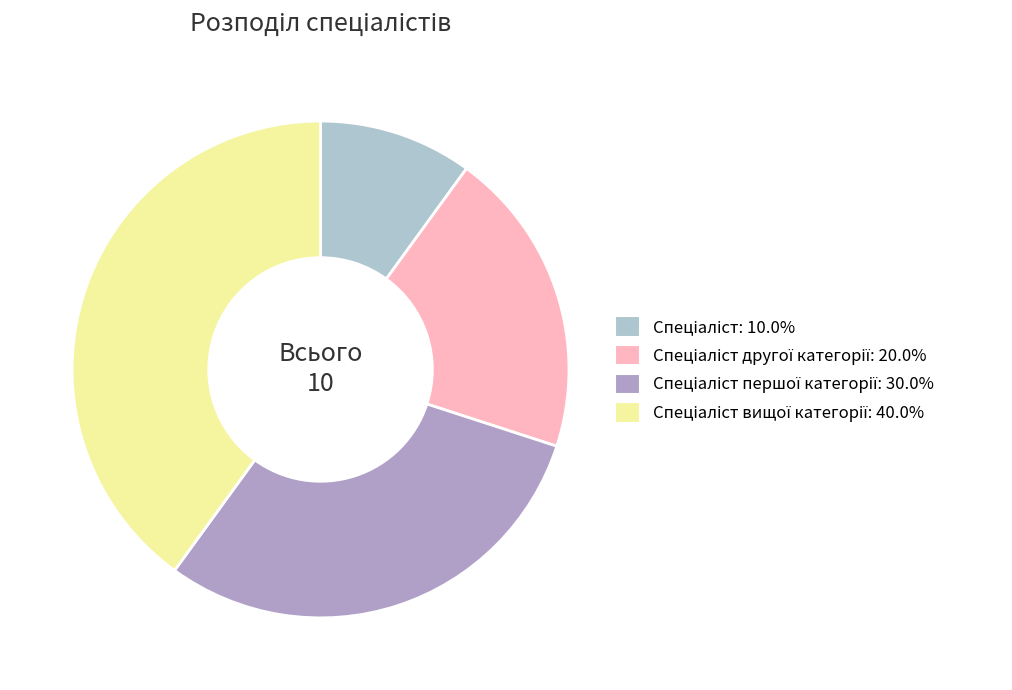

Count the number of slices in the pie.

4